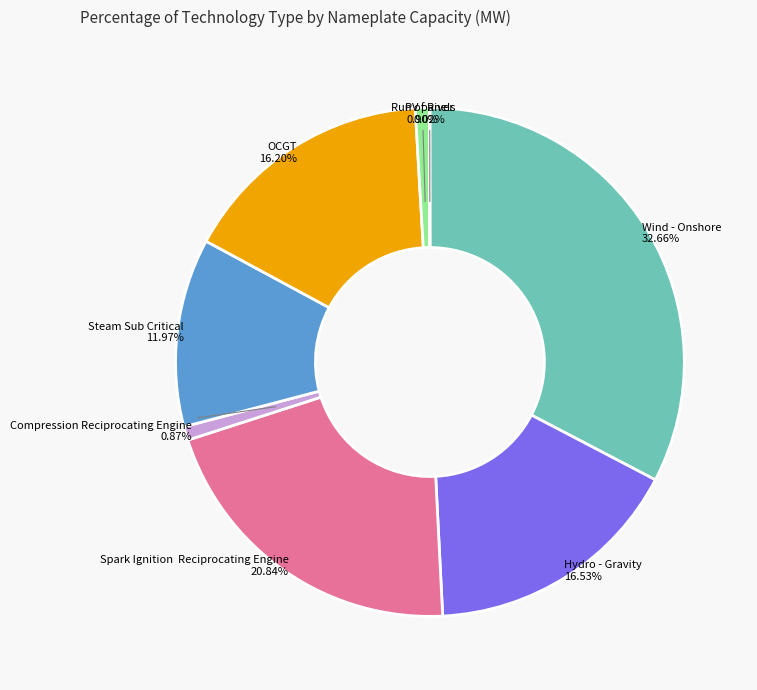

Is there a majority slice in this chart?

No